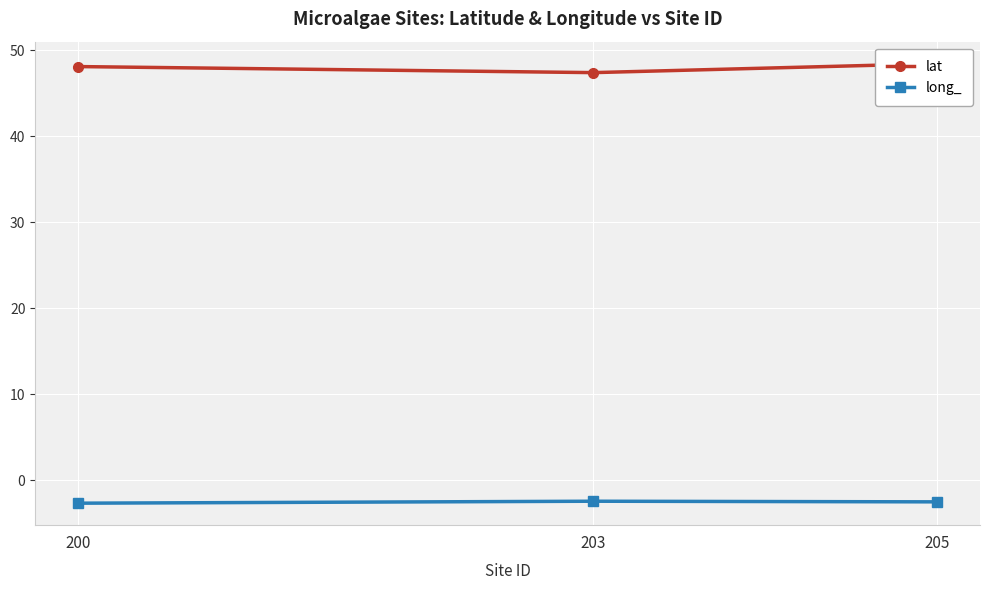

What is the total value across all series at 203?

45.0